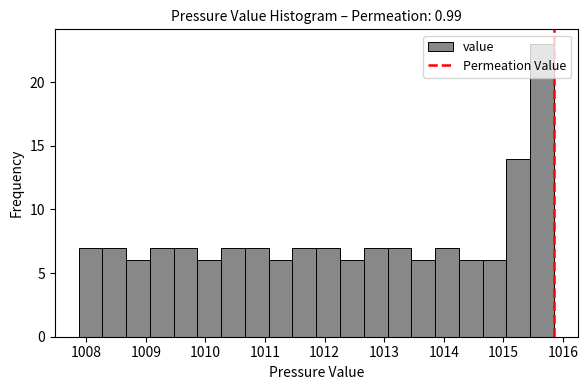

Read against the x-axis, roughly where is the centre of the tallest bar?

1015.7